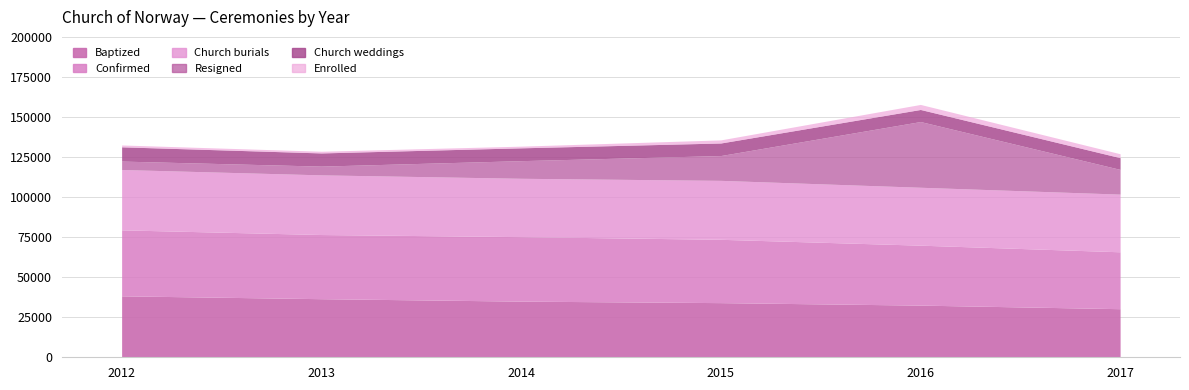

What is the greatest value displayed?

41186